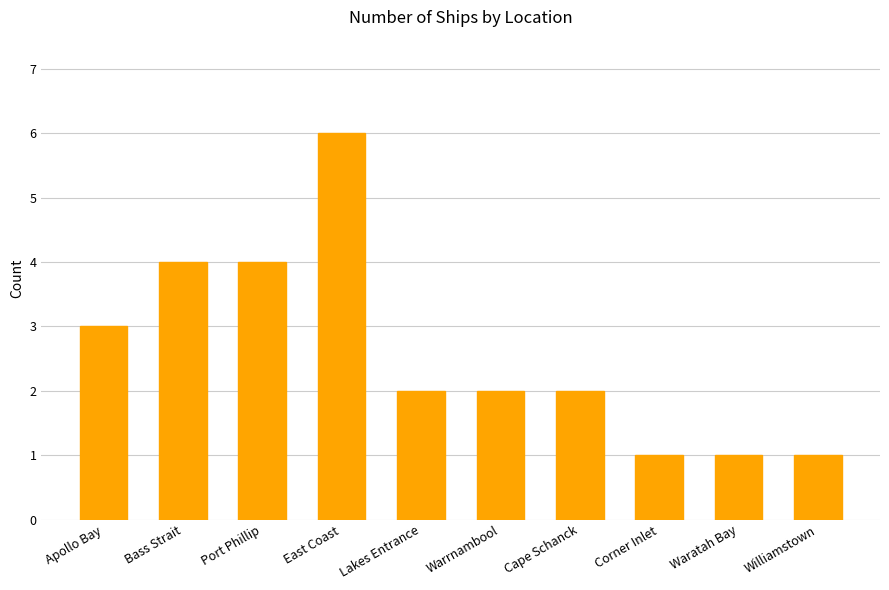

Reading left to right, extract all data points from this chart.

Apollo Bay=3	Bass Strait=4	Port Phillip=4	East Coast=6	Lakes Entrance=2	Warrnambool=2	Cape Schanck=2	Corner Inlet=1	Waratah Bay=1	Williamstown=1